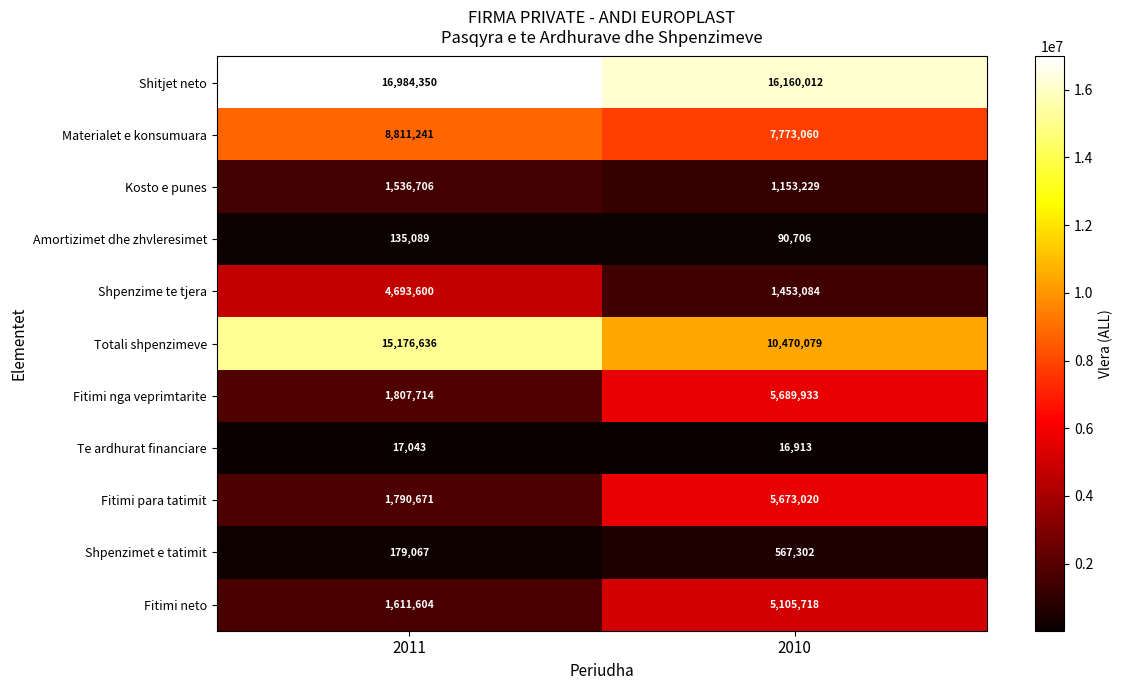

Count the number of data series in this chart.

11